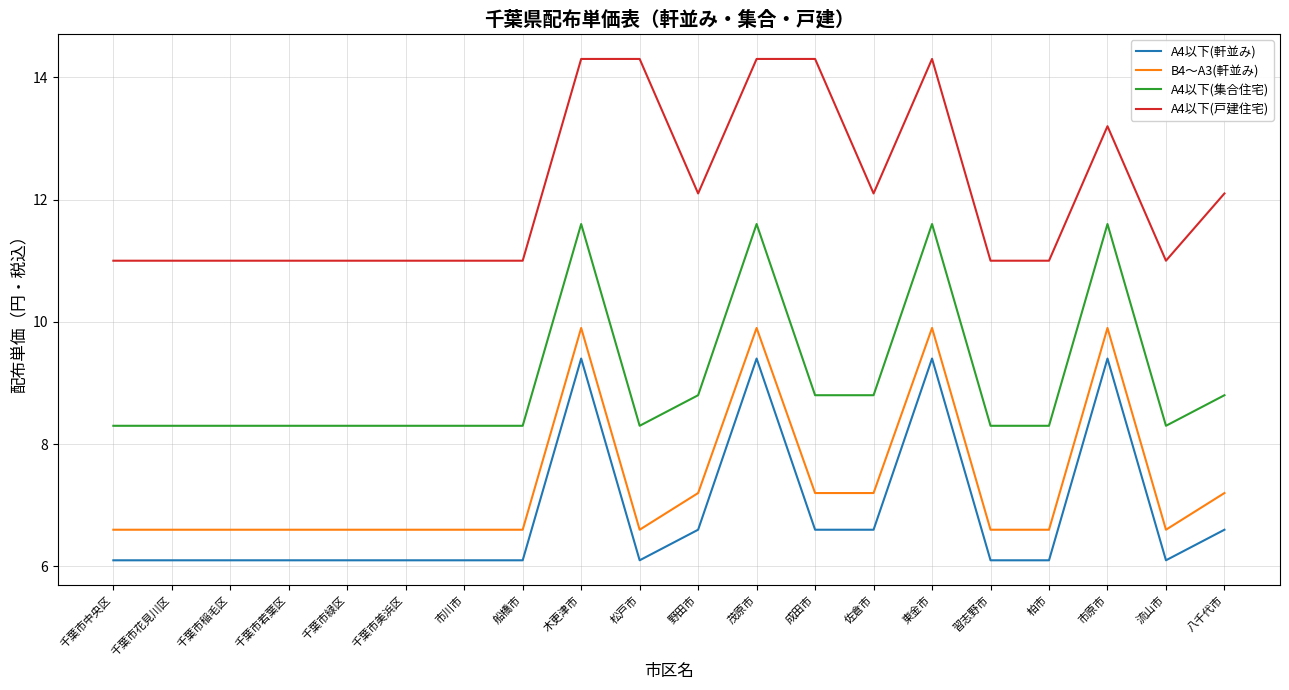

What are all the series names shown in the legend?

A4以下(軒並み), B4～A3(軒並み), A4以下(集合住宅), A4以下(戸建住宅)